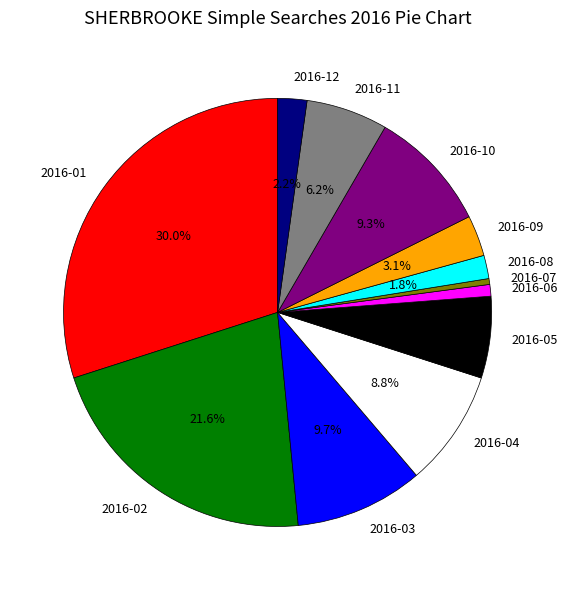

Count the number of slices in the pie.

12